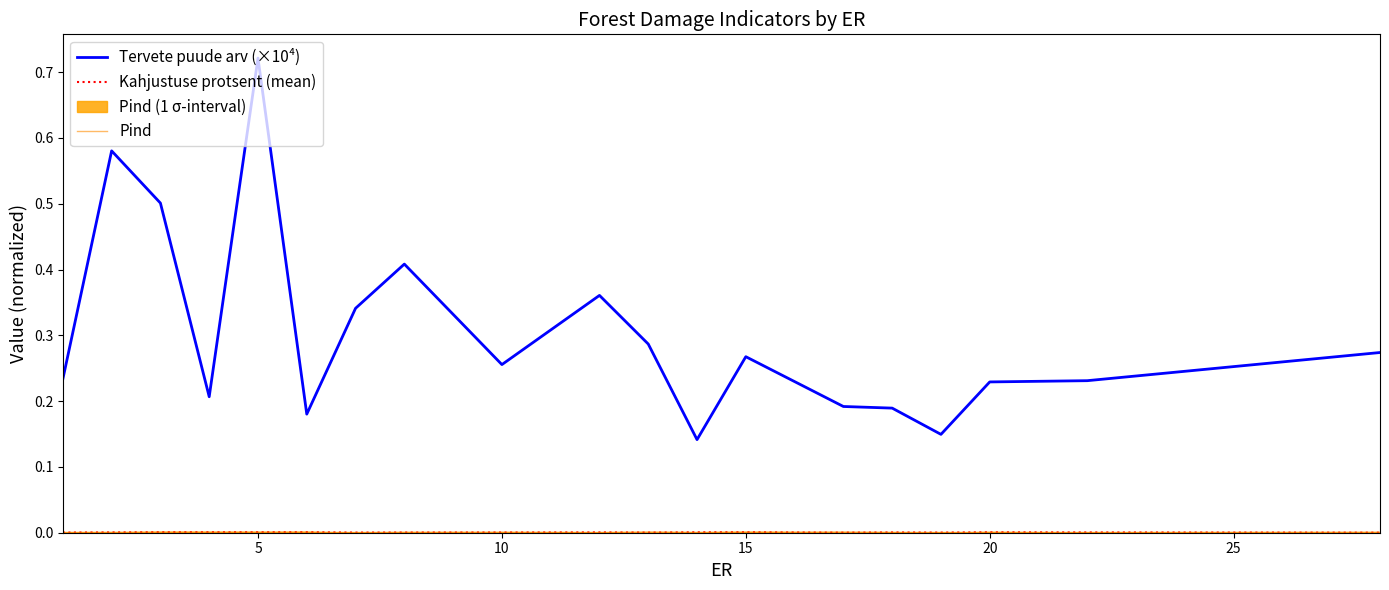

True or false: Kahjustuse protsent (mean) and Tervete puude arv (×10⁴) cross at least once.

False